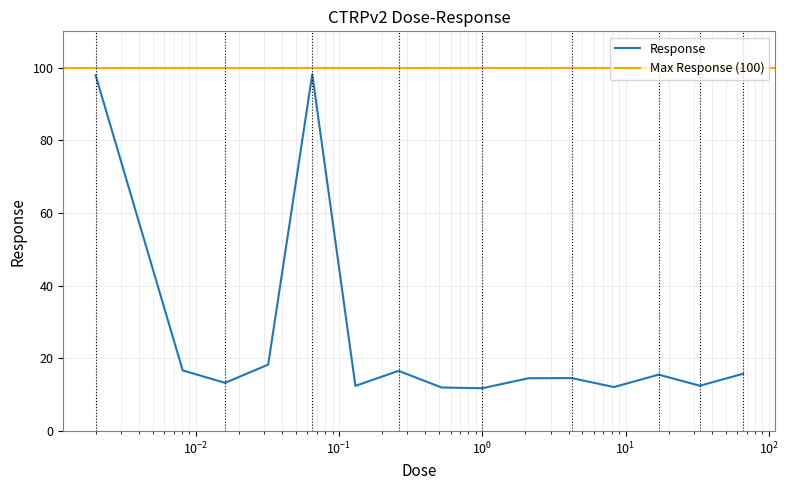

Is it true that the value at 17.0 is 26.5?

False